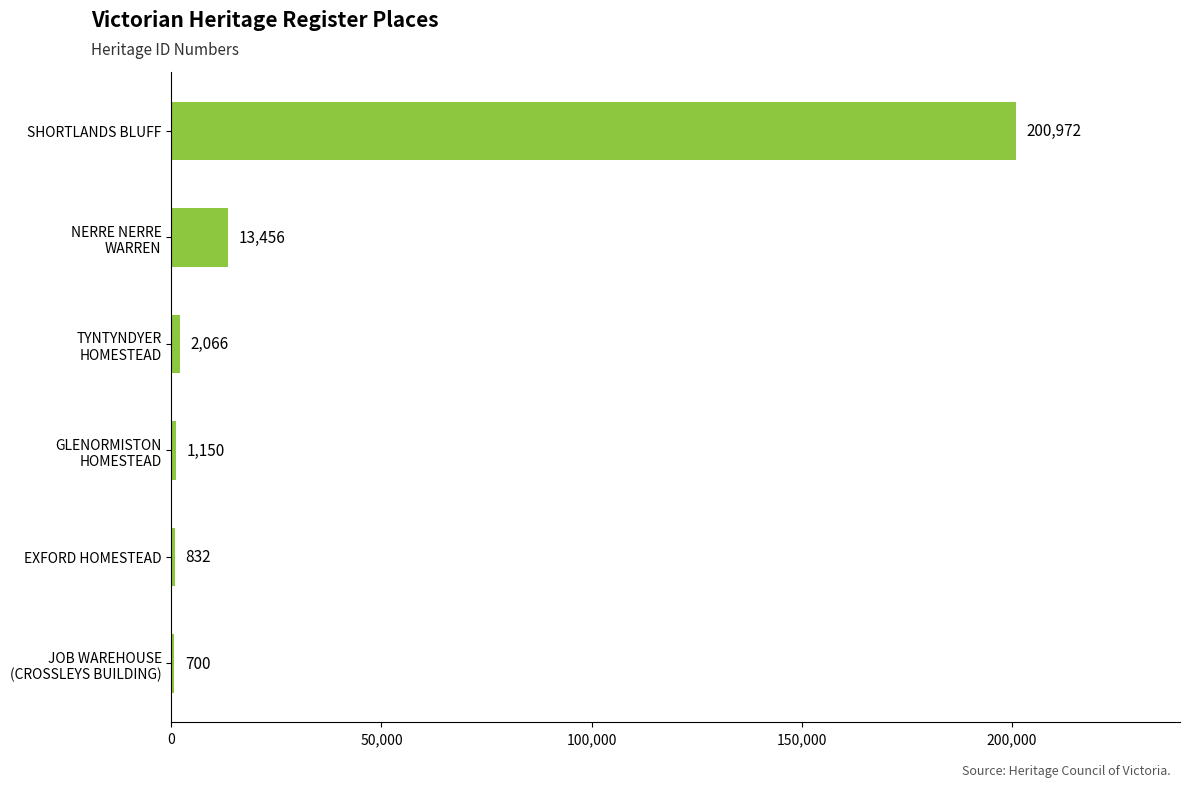

Are the bars horizontal?

Yes